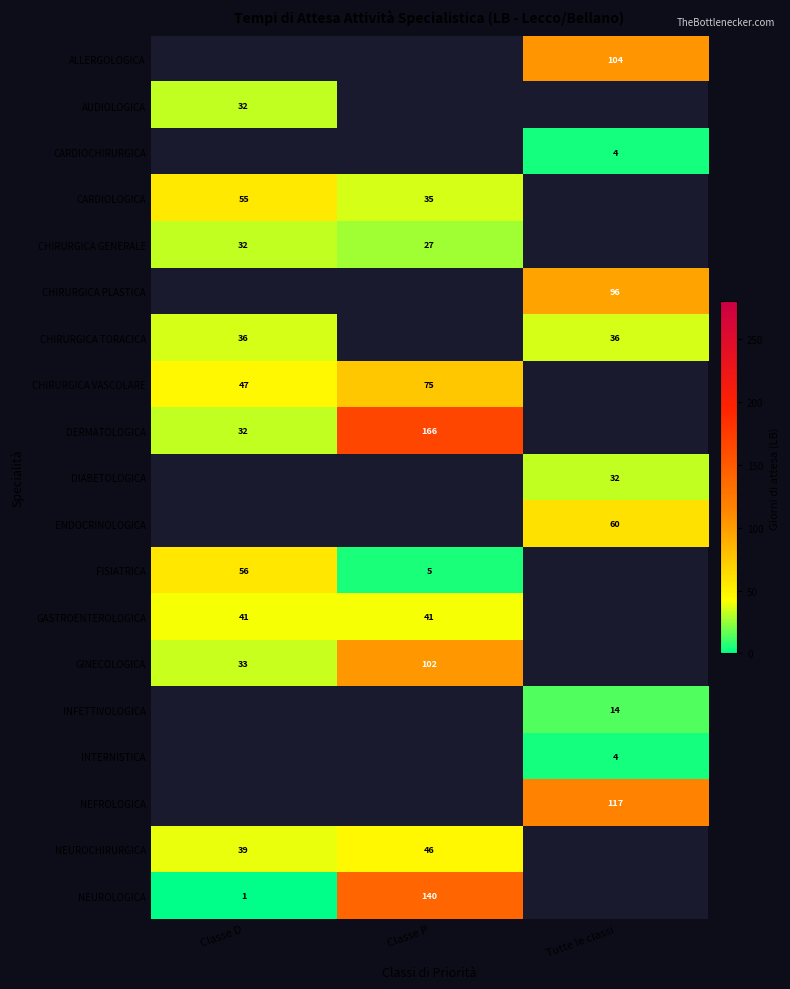

Is it true that NEUROCHIRURGICA equals 46 at Classe P?

True